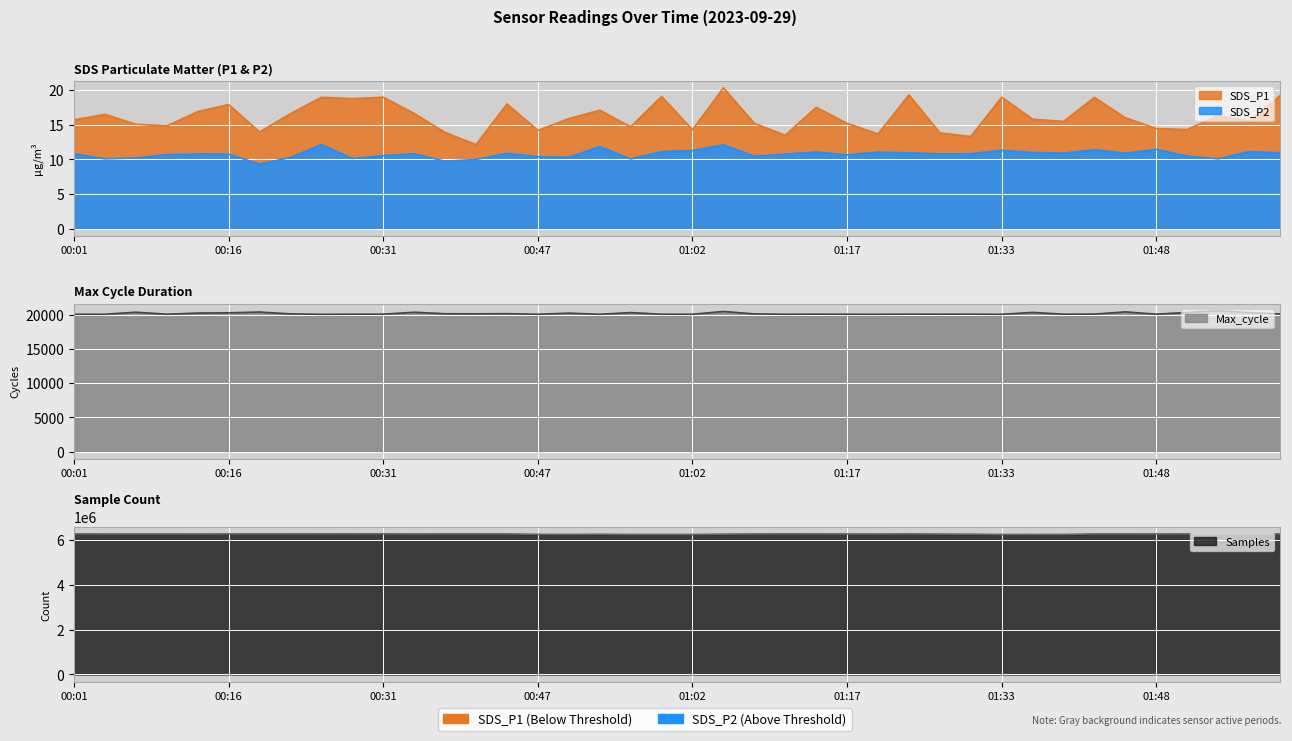

What is the total value across all series at 01:48?

6287916.9